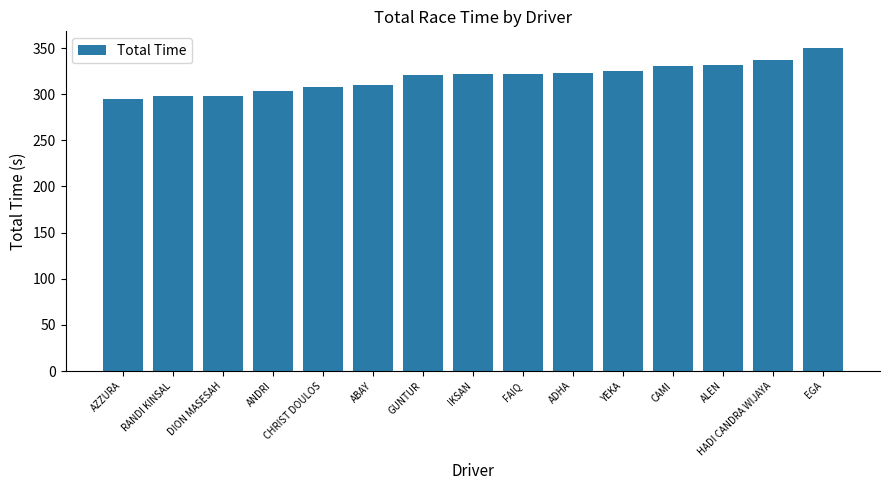

How many categories are shown in the chart?

15